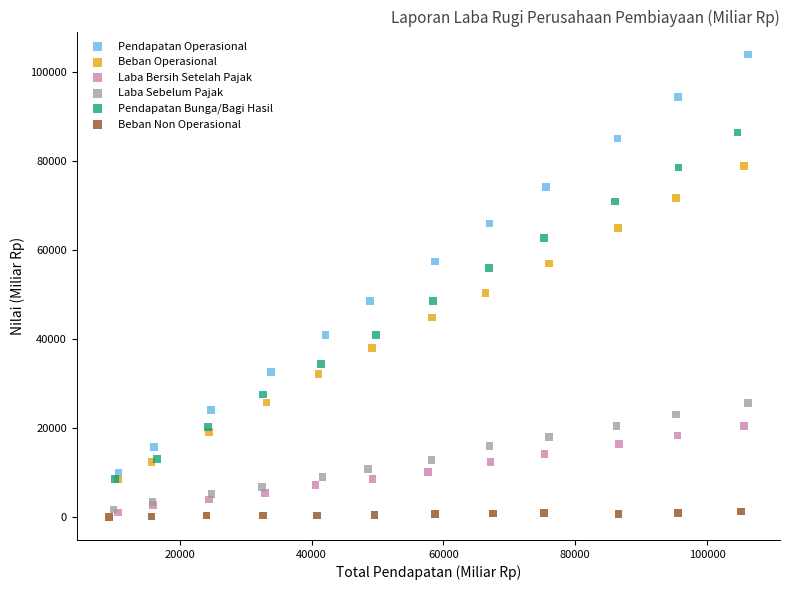

Which series reaches the minimum Y coordinate?

Beban Non Operasional